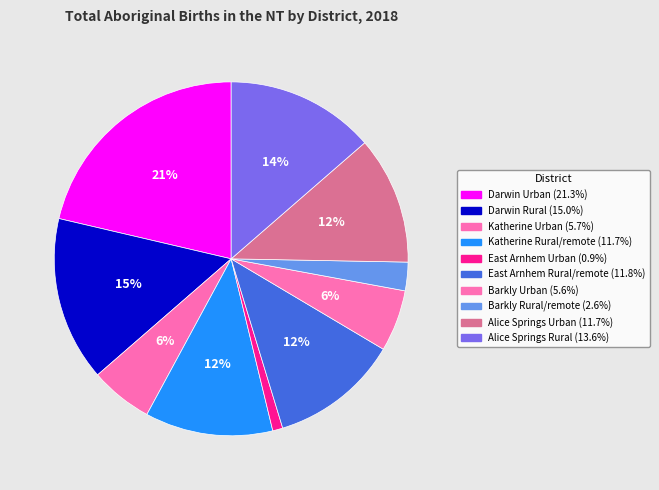

Which slice is the largest?

Darwin Urban